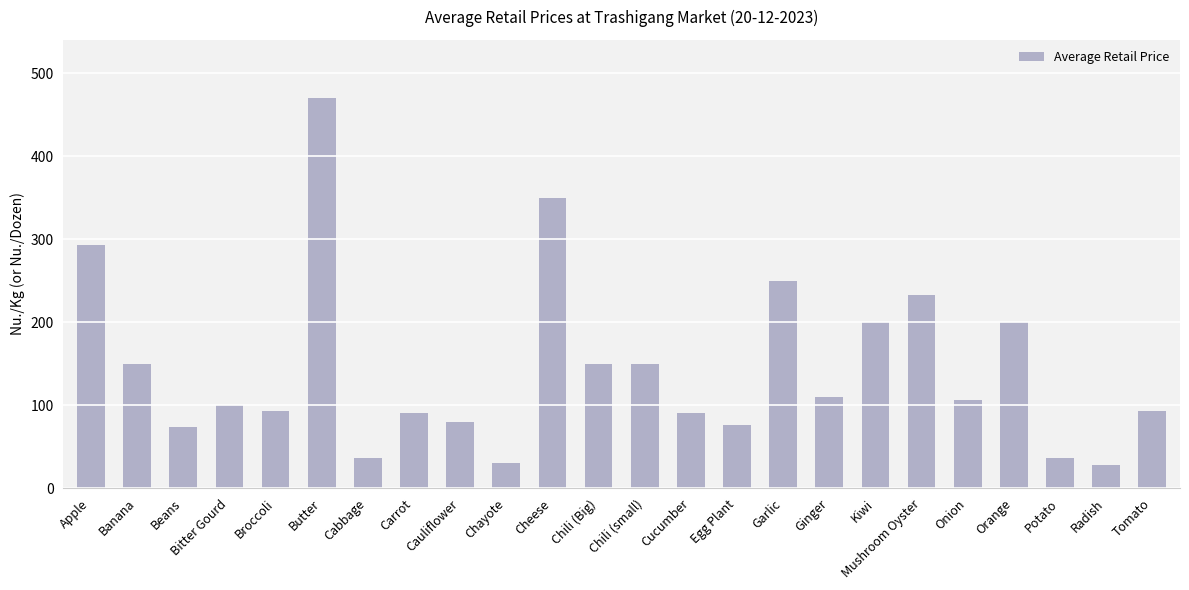

What is the greatest value displayed?

470.0